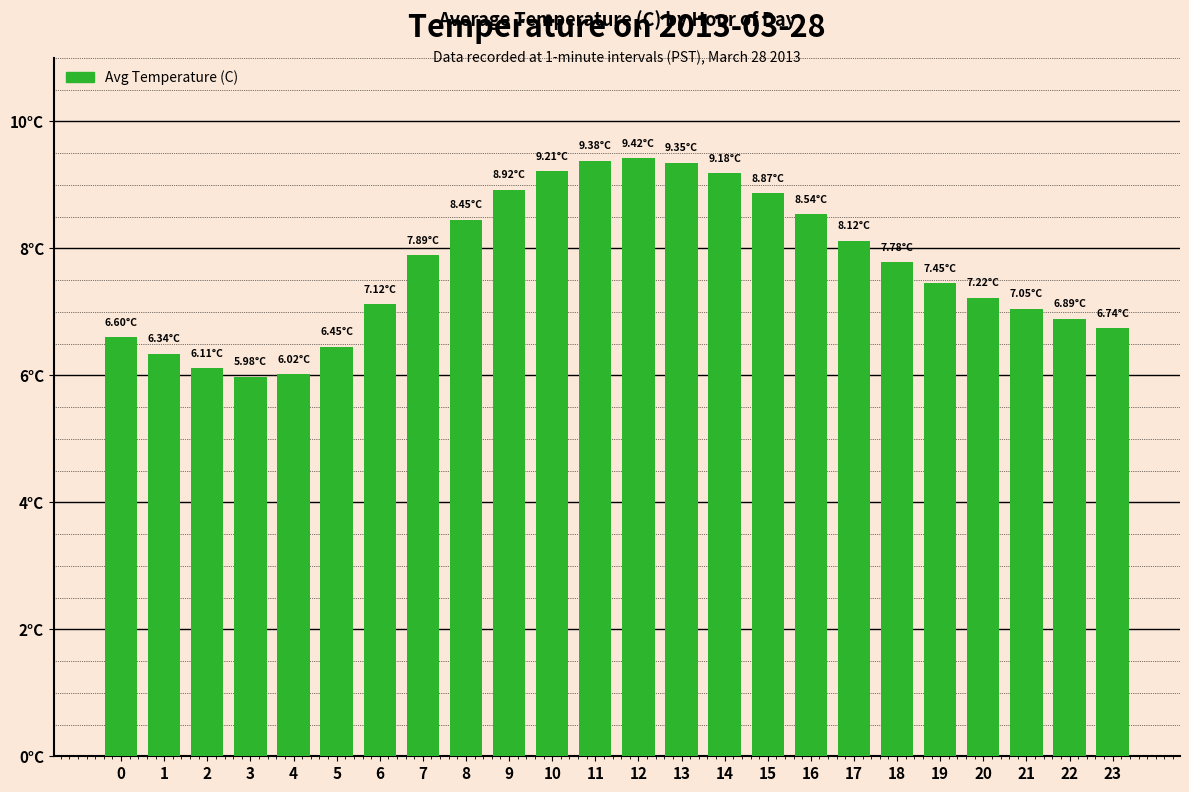

Which label corresponds to the smallest value in the chart?

3